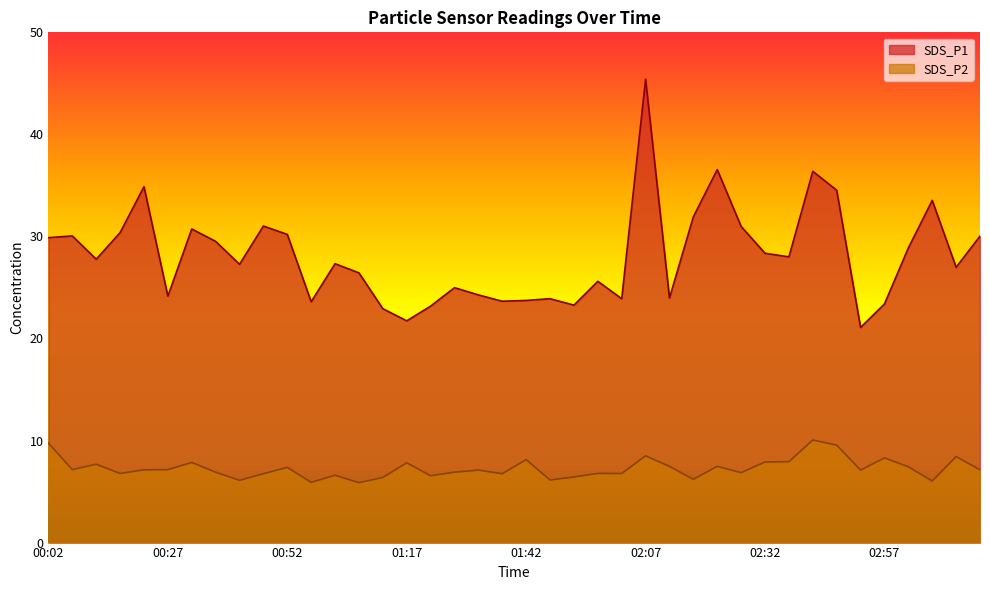

Reading left to right, extract all data points from this chart.

SDS_P1: 29.9	30.1	27.8	30.4	34.9	24.1	30.7	29.5	27.3	31.0	30.2	23.6	27.3	26.4	22.9	21.7	23.2	25.0	24.3	23.6	23.7	23.9	23.3	25.6	23.9	45.4	24.0	31.9	36.5	31.0	28.4	28.0	36.4	34.5	21.1	23.4	28.9	33.5	27.0	30.0
SDS_P2: 9.8	7.2	7.7	6.8	7.1	7.2	7.8	6.9	6.1	6.8	7.4	5.9	6.6	5.9	6.4	7.8	6.5	6.9	7.1	6.8	8.1	6.1	6.4	6.8	6.8	8.5	7.5	6.2	7.5	6.8	7.9	7.9	10.1	9.6	7.1	8.3	7.4	6.0	8.4	7.1